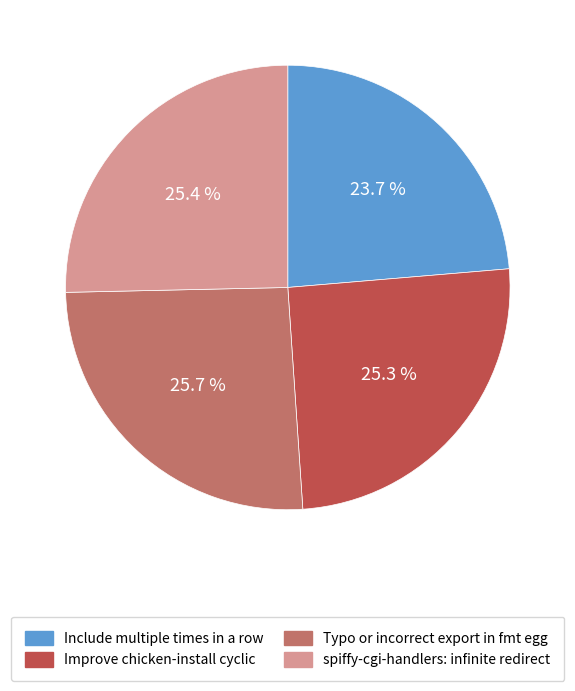

To the nearest percent, what is the average slice percentage?

25%